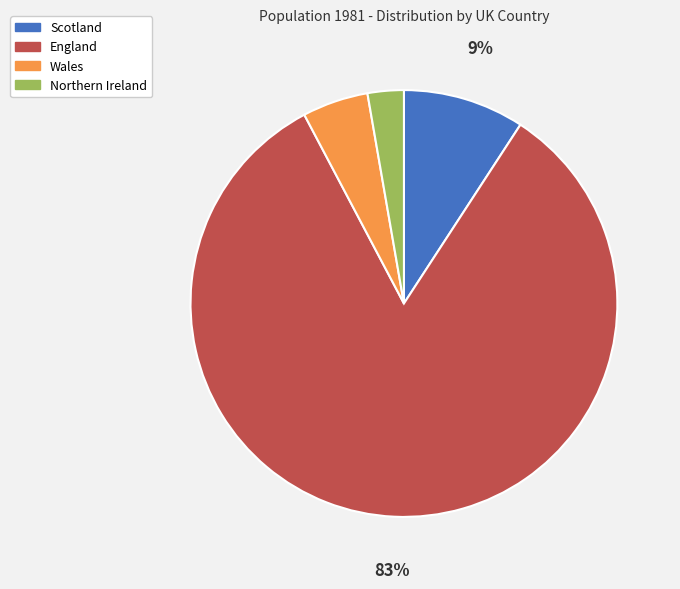

The Northern Ireland slice represents 3% of the pie. True or false?

True